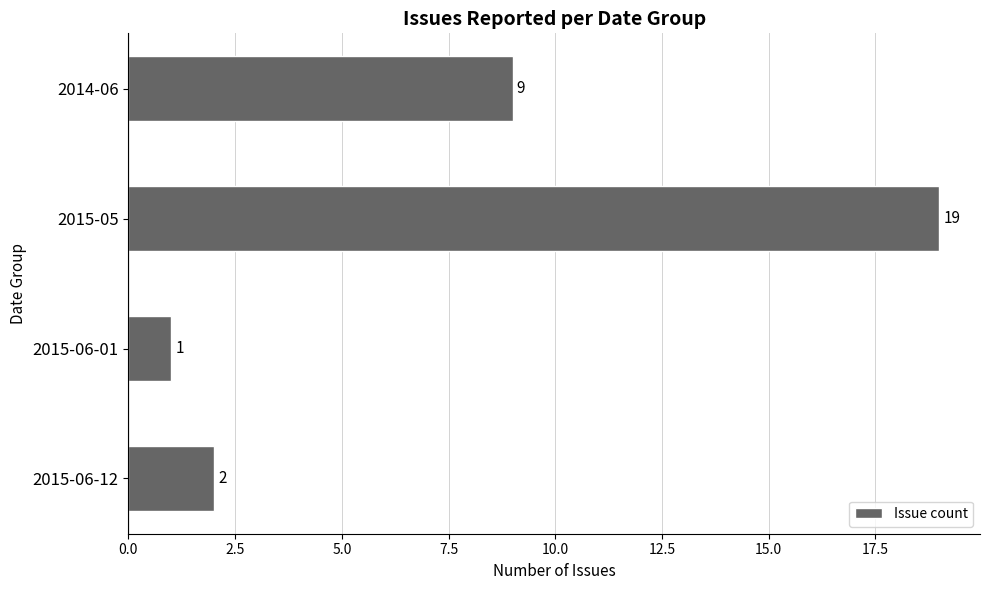

Does the chart contain stacked bars?

No